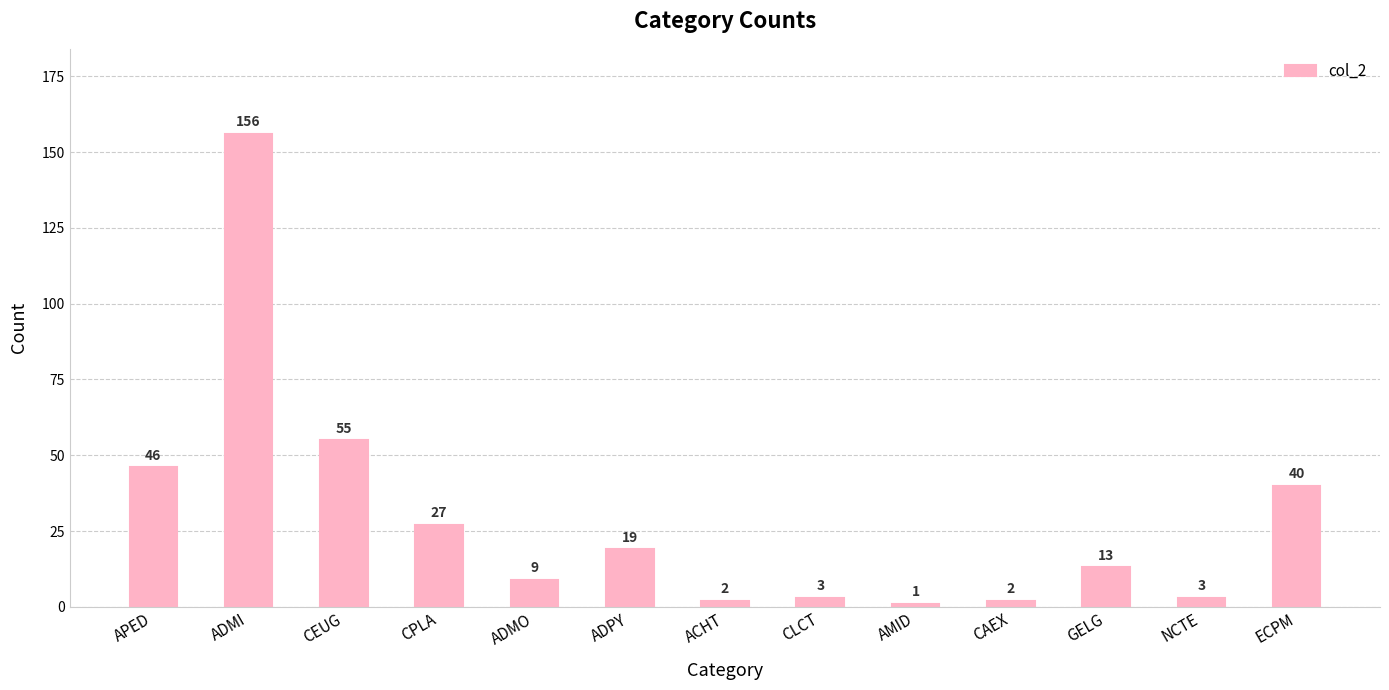

The value at NCTE is 3. True or false?

True